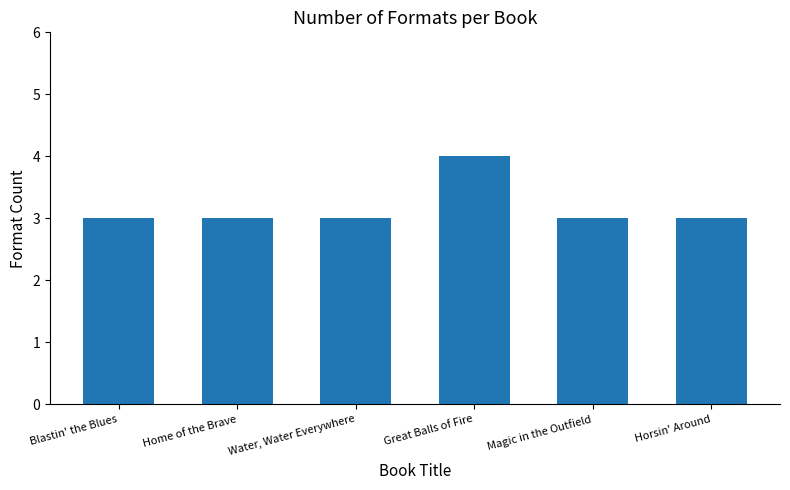

What position from the left is Horsin' Around?

6